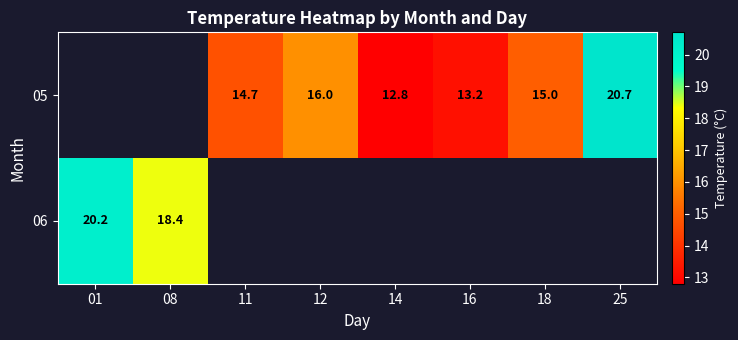

Is it true that 05 equals 8.9 at 11?

False